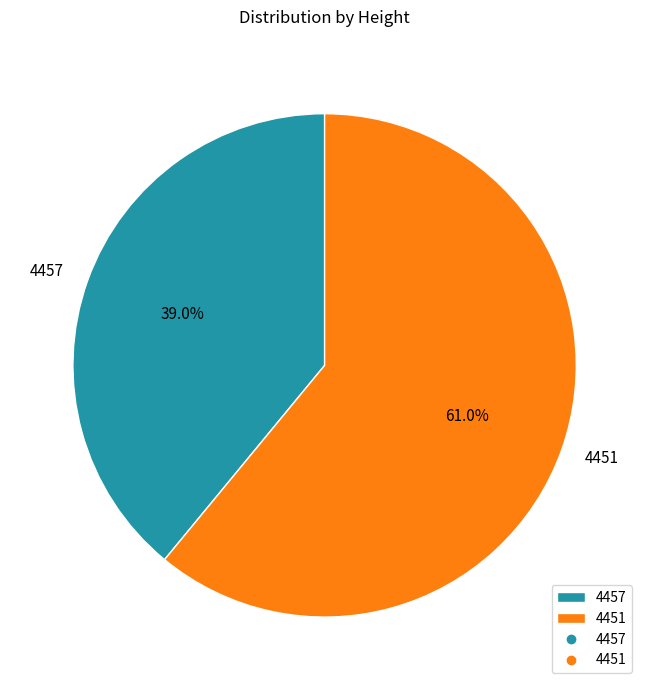

What is the ratio of the value at 4451 to the value at 4457?

1.6